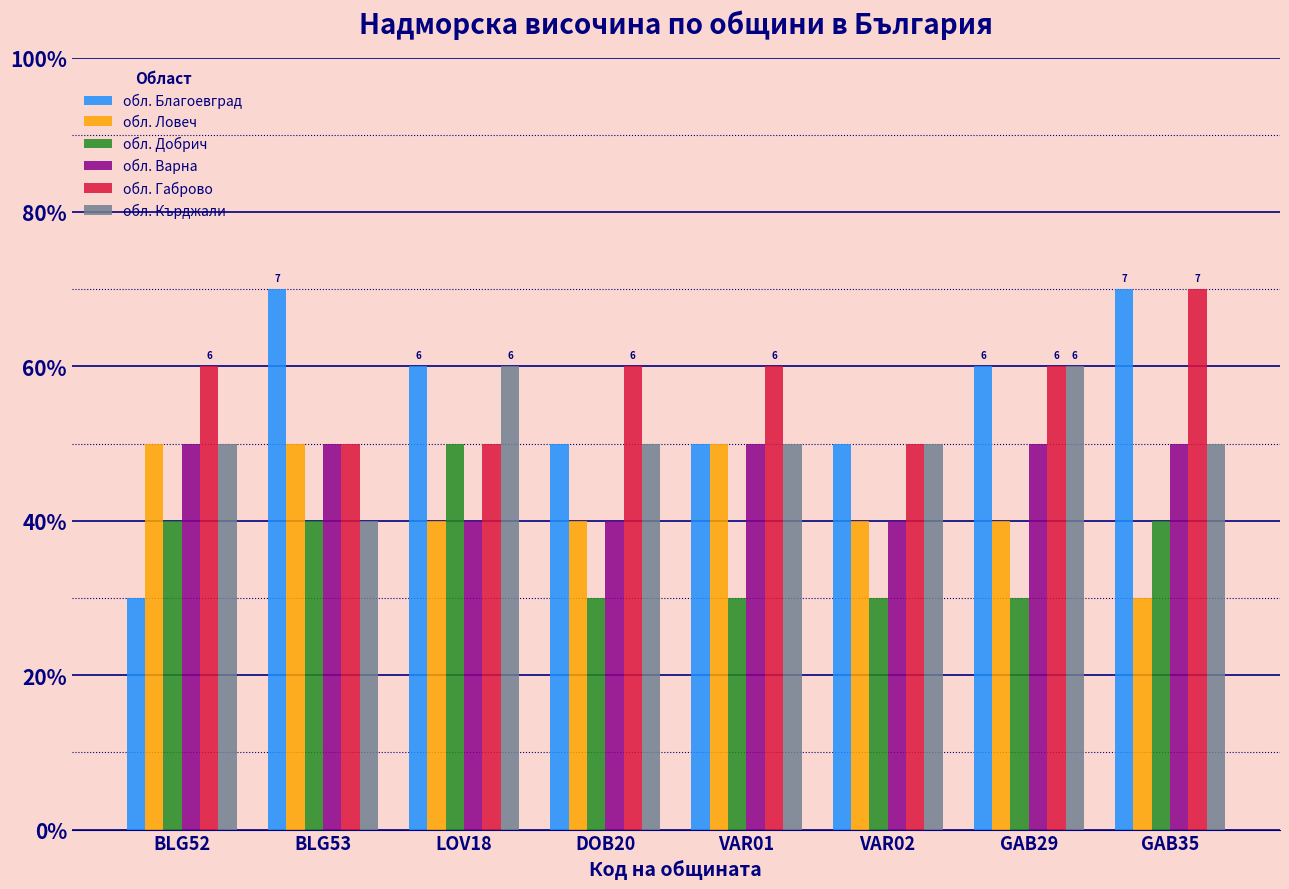

Reading right to left, extract all data points from this chart.

обл. Благоевград: GAB35=7	GAB29=6	VAR02=5	VAR01=5	DOB20=5	LOV18=6	BLG53=7	BLG52=3
обл. Ловеч: GAB35=3	GAB29=4	VAR02=4	VAR01=5	DOB20=4	LOV18=4	BLG53=5	BLG52=5
обл. Добрич: GAB35=4	GAB29=3	VAR02=3	VAR01=3	DOB20=3	LOV18=5	BLG53=4	BLG52=4
обл. Варна: GAB35=5	GAB29=5	VAR02=4	VAR01=5	DOB20=4	LOV18=4	BLG53=5	BLG52=5
обл. Габрово: GAB35=7	GAB29=6	VAR02=5	VAR01=6	DOB20=6	LOV18=5	BLG53=5	BLG52=6
обл. Кърджали: GAB35=5	GAB29=6	VAR02=5	VAR01=5	DOB20=5	LOV18=6	BLG53=4	BLG52=5